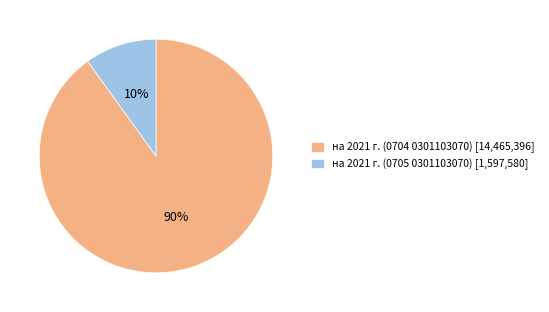

Between на 2021 г. (0704 0301103070) [14,465,396] and на 2021 г. (0705 0301103070) [1,597,580], which is larger?

на 2021 г. (0704 0301103070) [14,465,396]